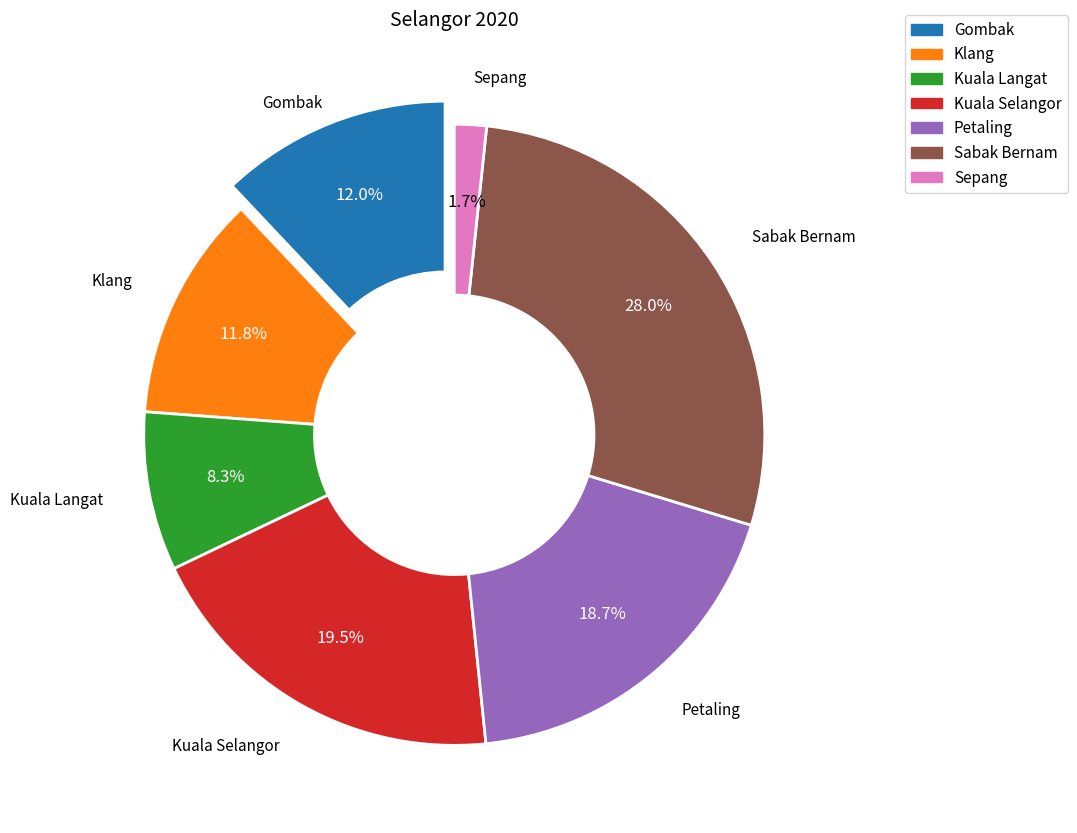

True or false: Petaling accounts for 27% of the total.

False